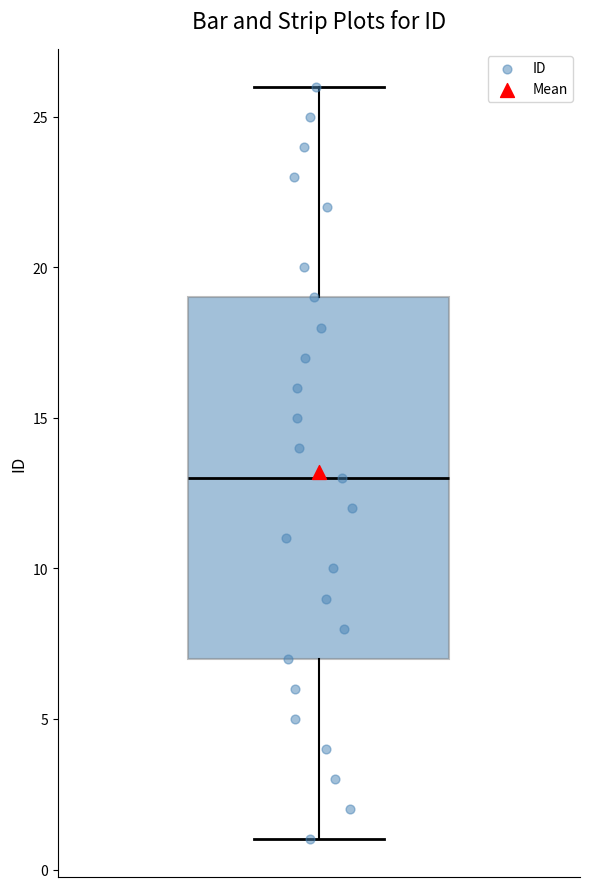

Where does the lower whisker of the box end on the y-axis? The values are not printed on the chart, so give them approximately, as read against the axis.

1